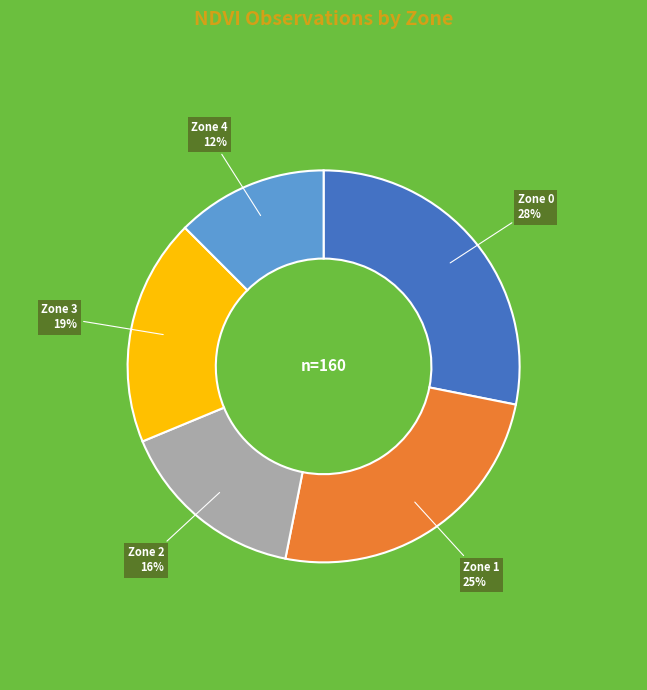

Do Zone 1 and Zone 0 together represent more than half of the pie?

Yes